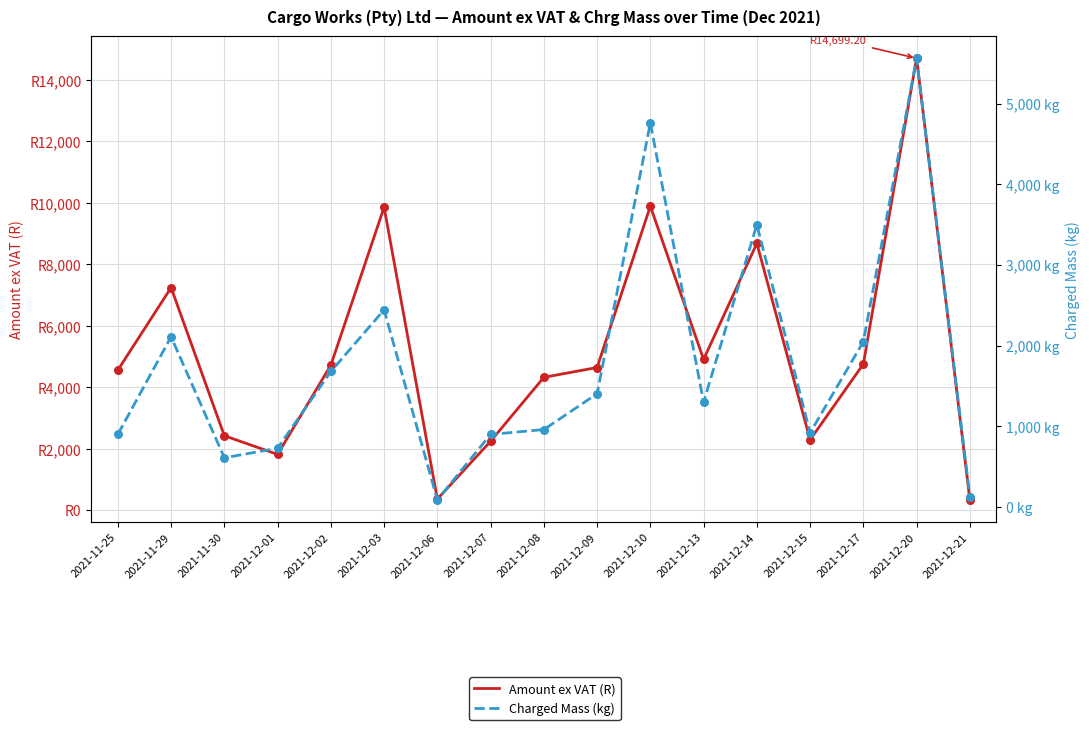

Which series reaches the minimum Y coordinate?

Charged Mass (kg)